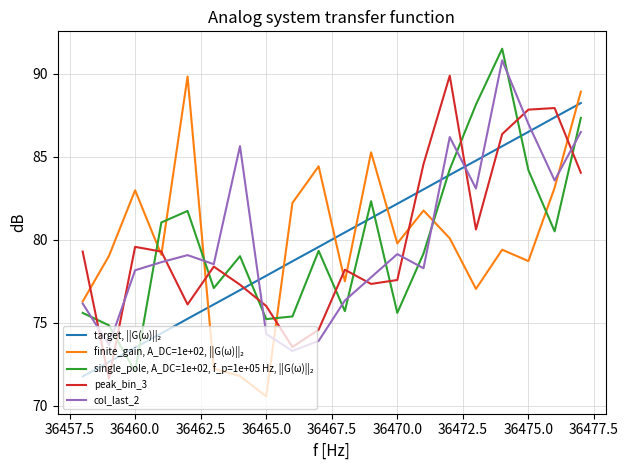

What is the lowest value of the col_last_2 series?

73.3